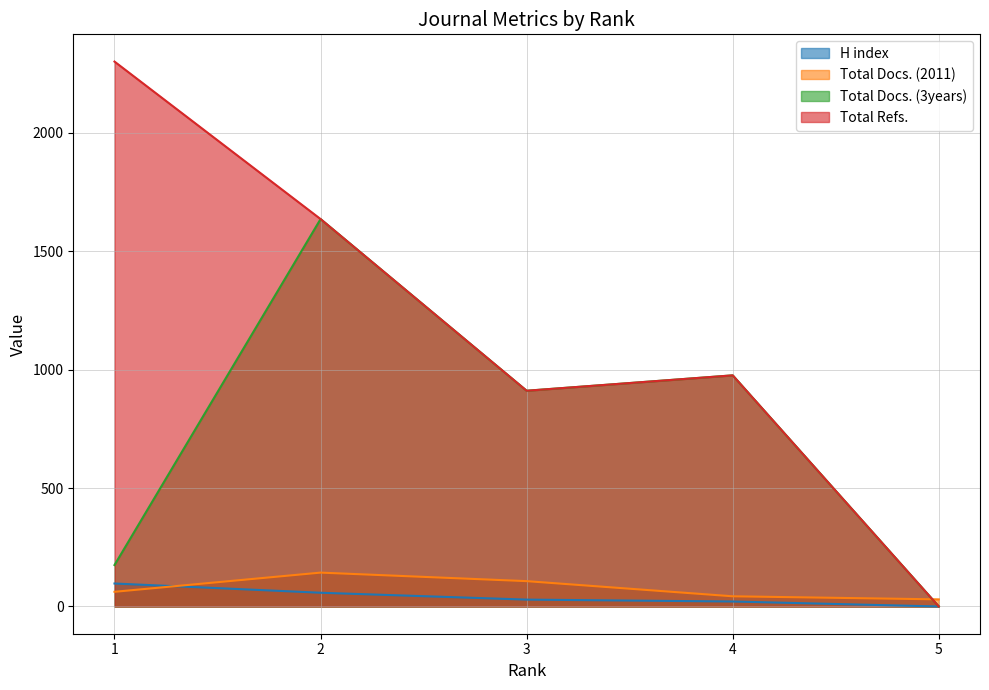

What are all the series names shown in the legend?

H index, Total Docs. (2011), Total Docs. (3years), Total Refs.